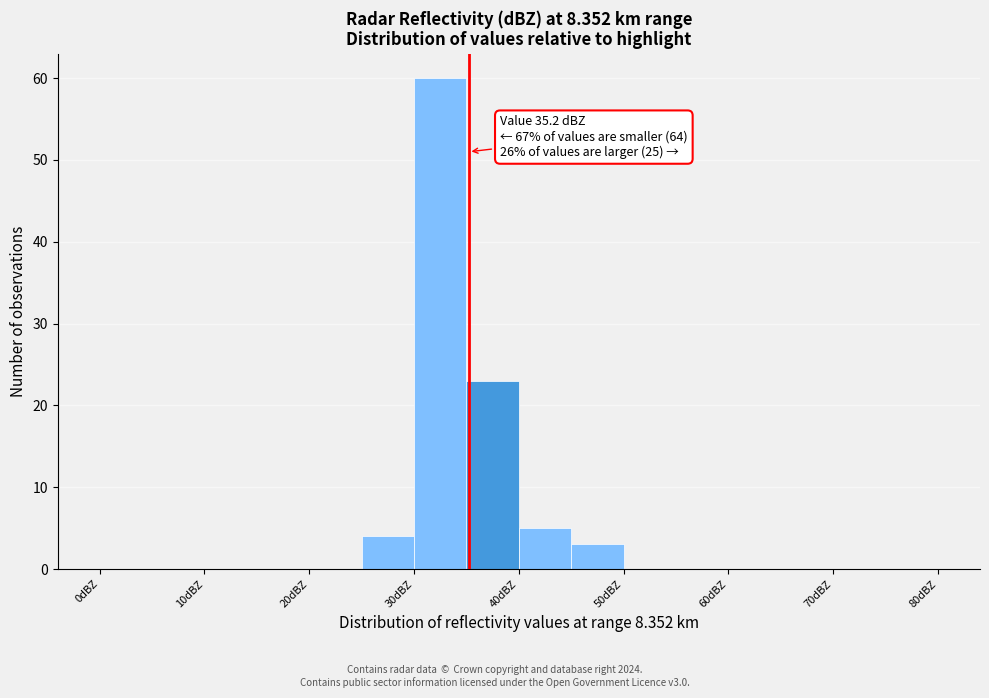

Which range on the x-axis has the tallest bar?

30 to 35